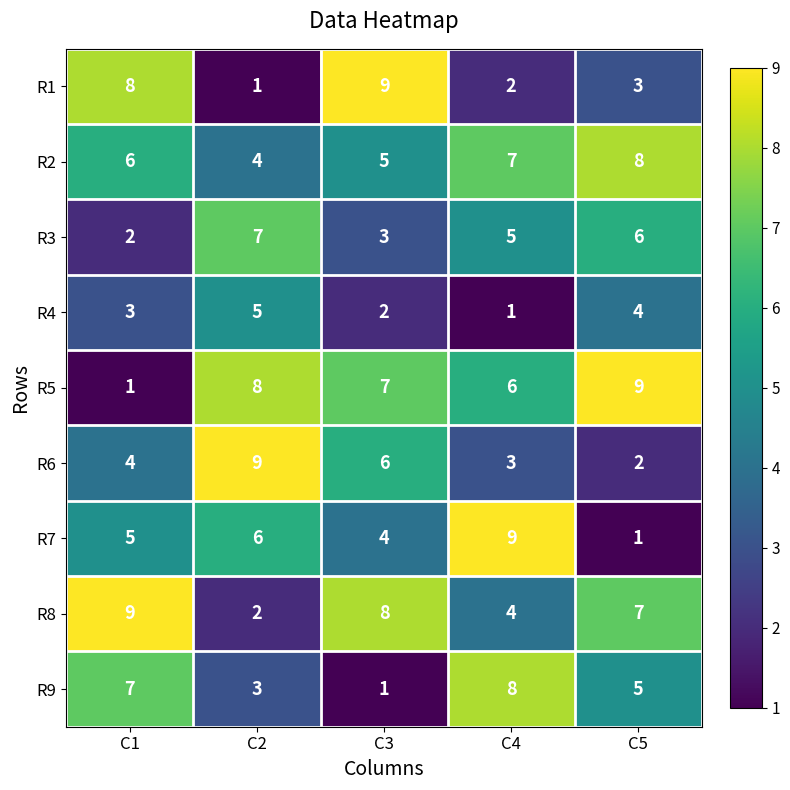

The R6 series shows 2 at C5. True or false?

True